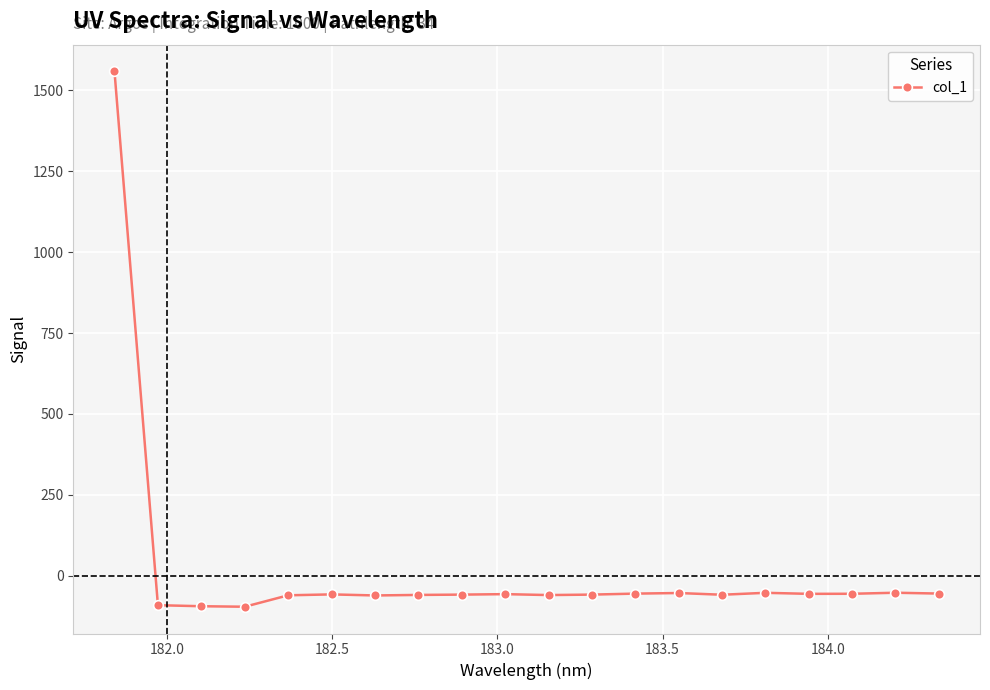

True or false: the data has more than 2 interior local peaks.

True